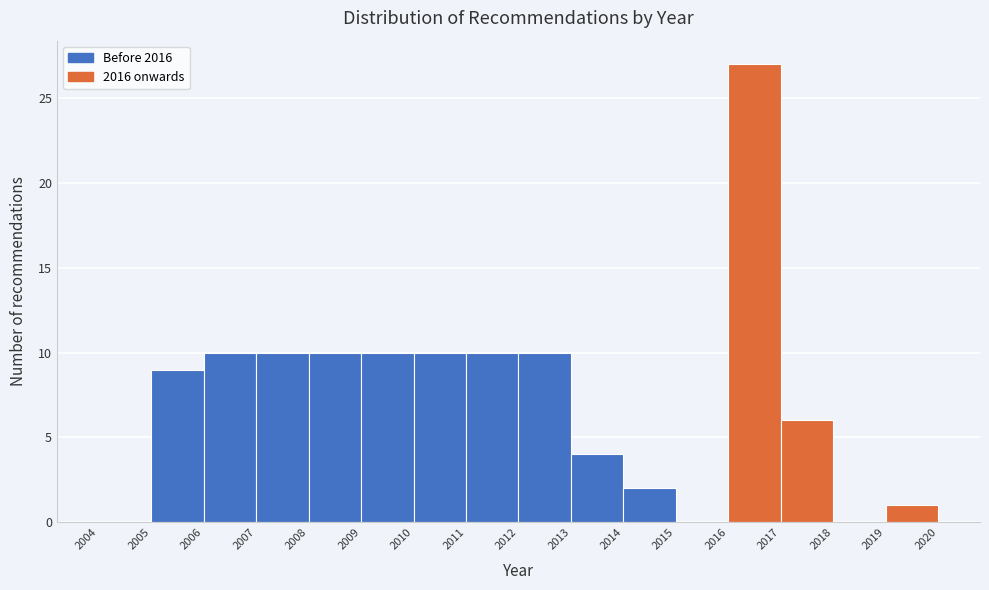

Over which range of the x-axis is the bar tallest?

2016 to 2017